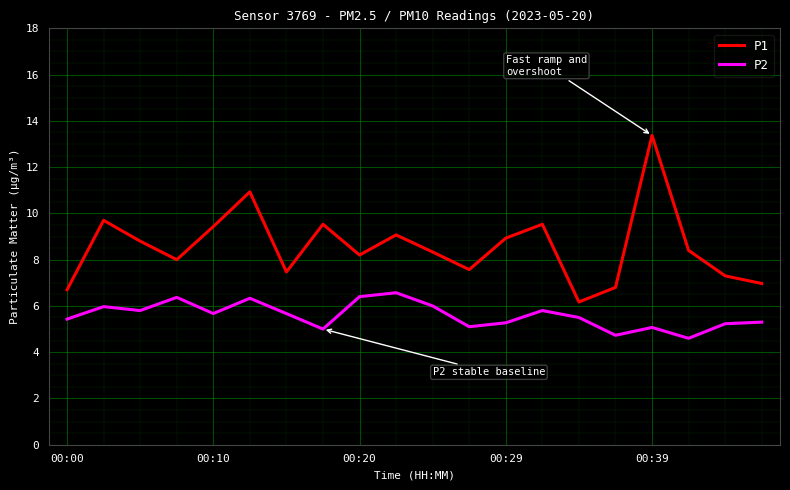

List the series in order of their peak value, highest first.

P1, P2